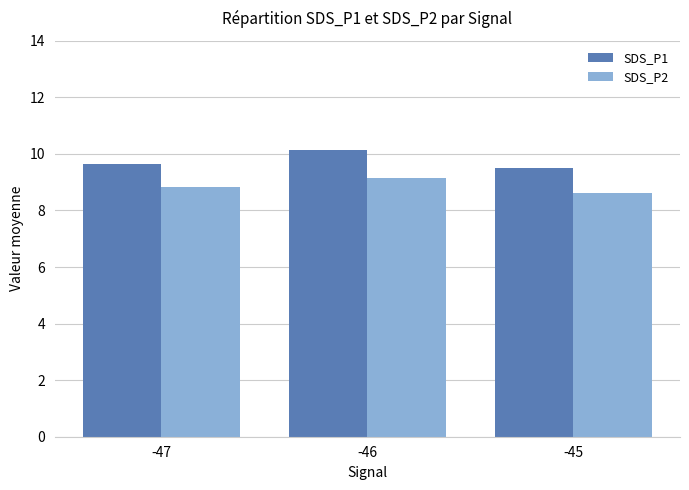

At which label does SDS_P2 reach its peak?

-46